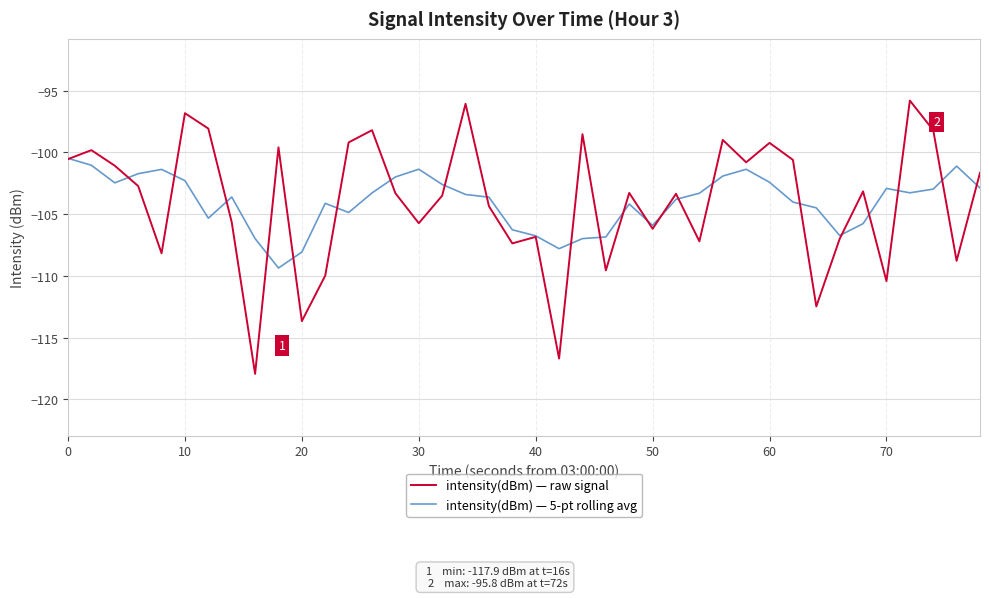

Rank the series by their maximum value, from lowest to highest.

intensity(dBm) — 5-pt rolling avg, intensity(dBm) — raw signal